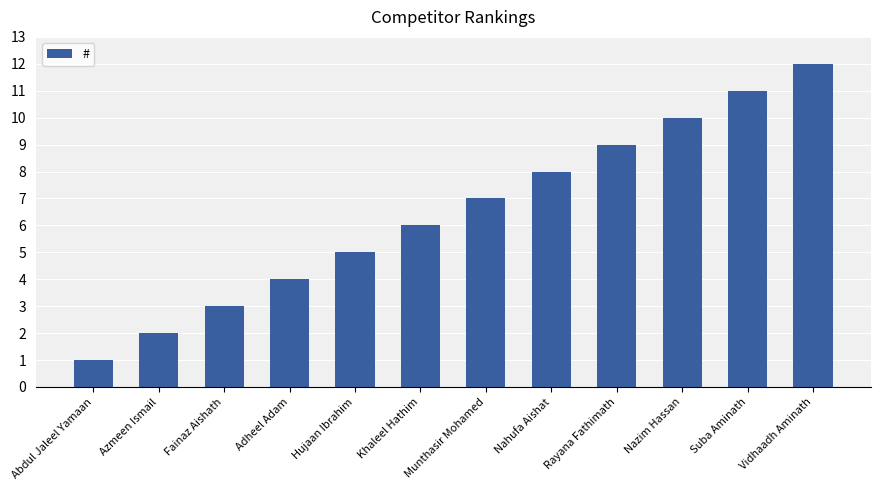

Does the chart contain stacked bars?

No